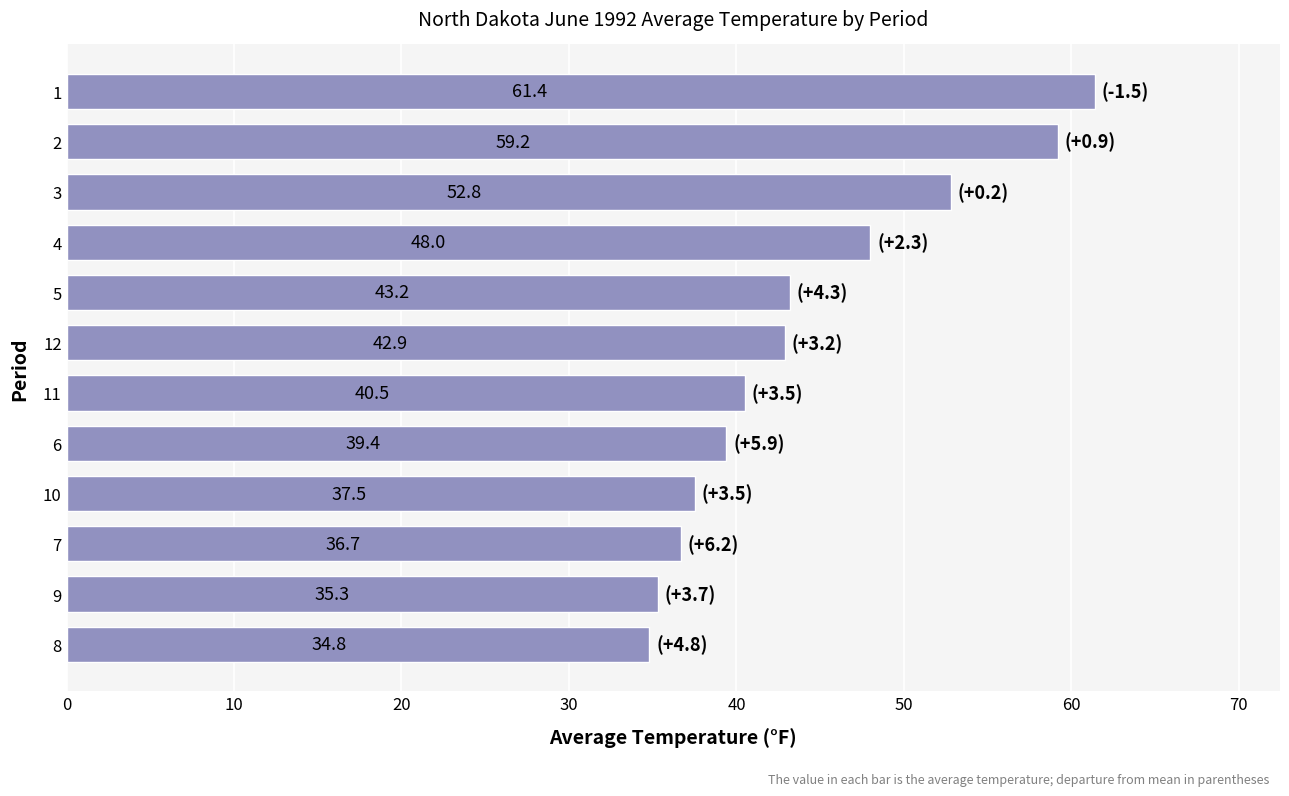

What is the difference between the maximum and minimum values?

26.6